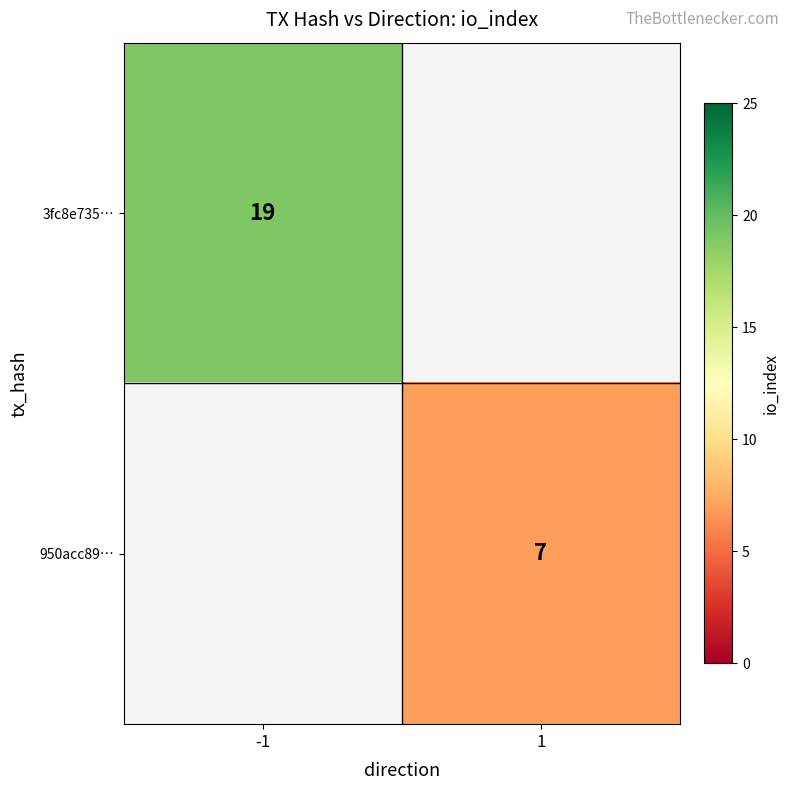

The 3fc8e735… series shows 19 at -1. True or false?

True